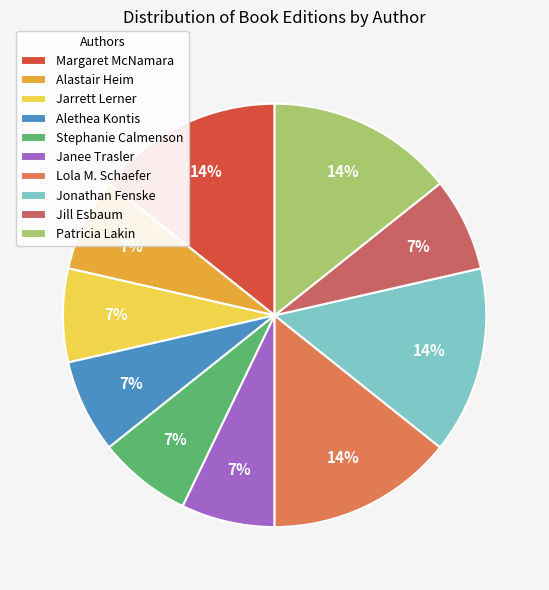

To the nearest percent, what is the combined percentage of Stephanie Calmenson and Alethea Kontis?

14%